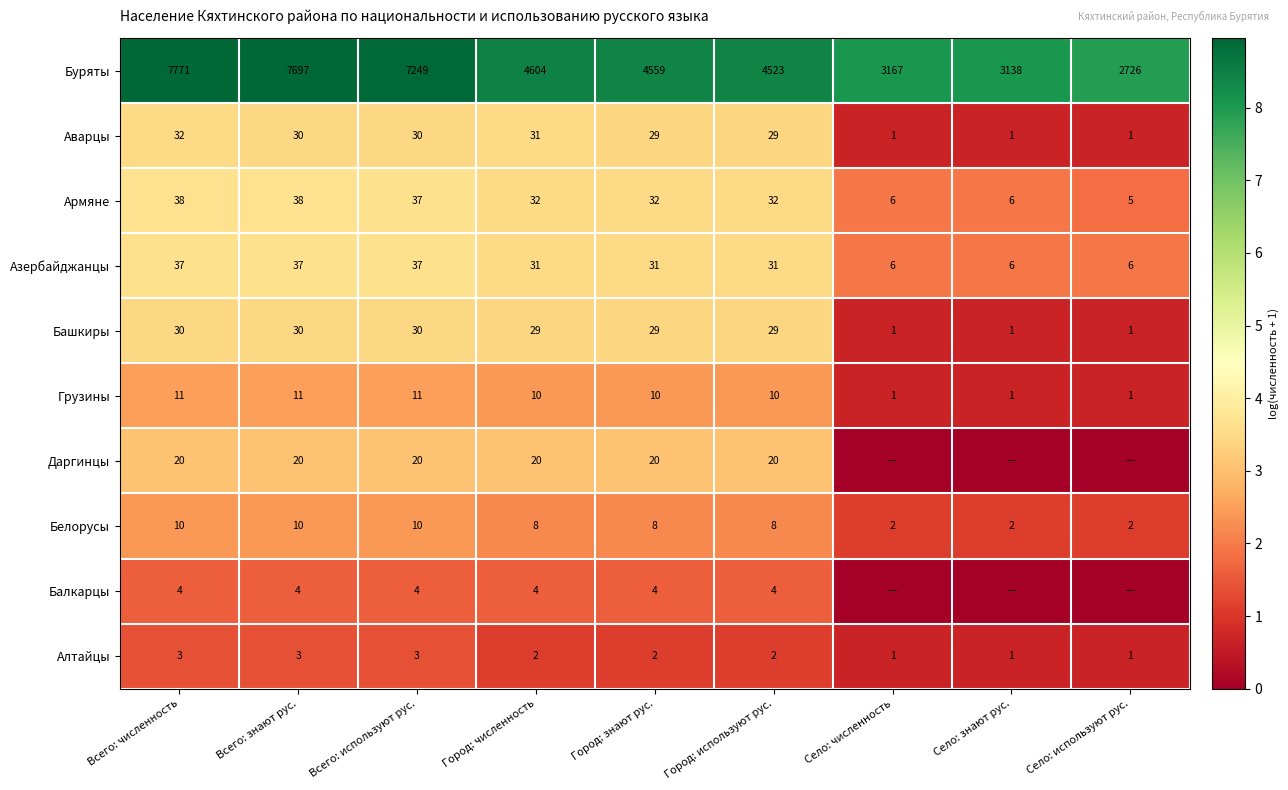

What is the difference between the maximum and minimum values in the Буряты series?

5045